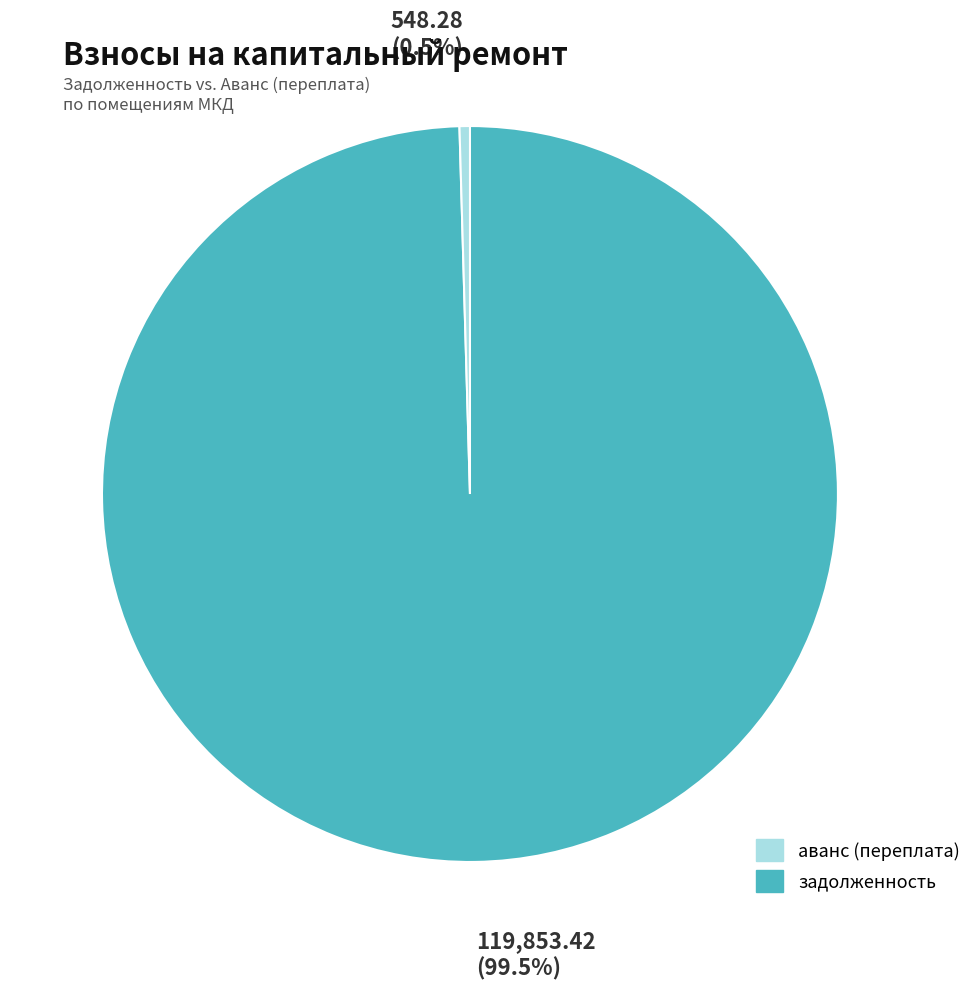

Is there any slice that represents more than half of the pie?

Yes